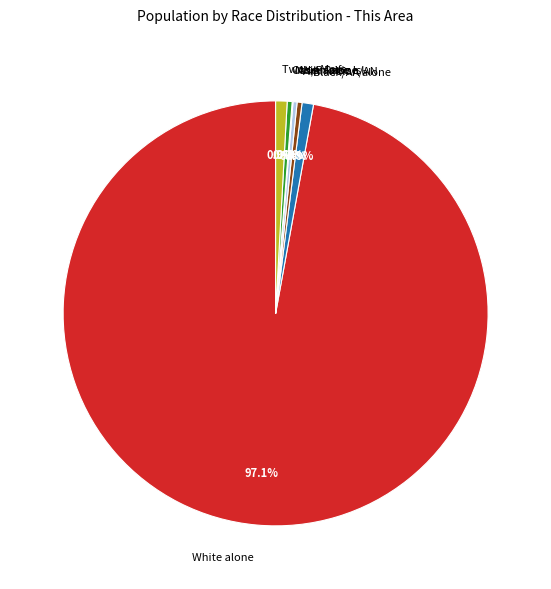

What percentage do Other Race and Asian alone together represent?

0.7%